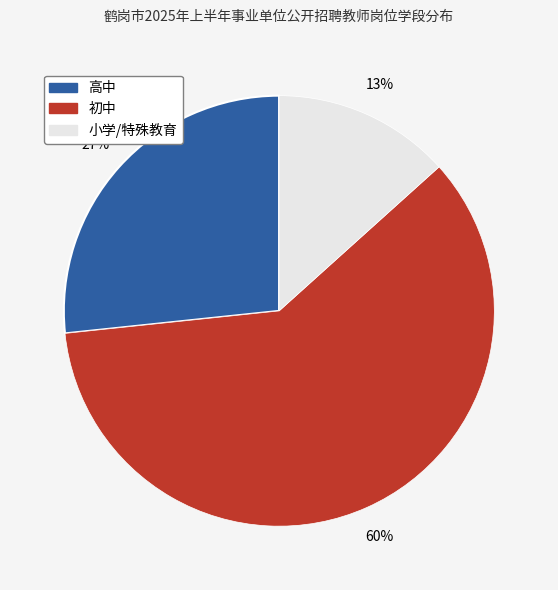

Which slice represents more than half of the pie?

初中